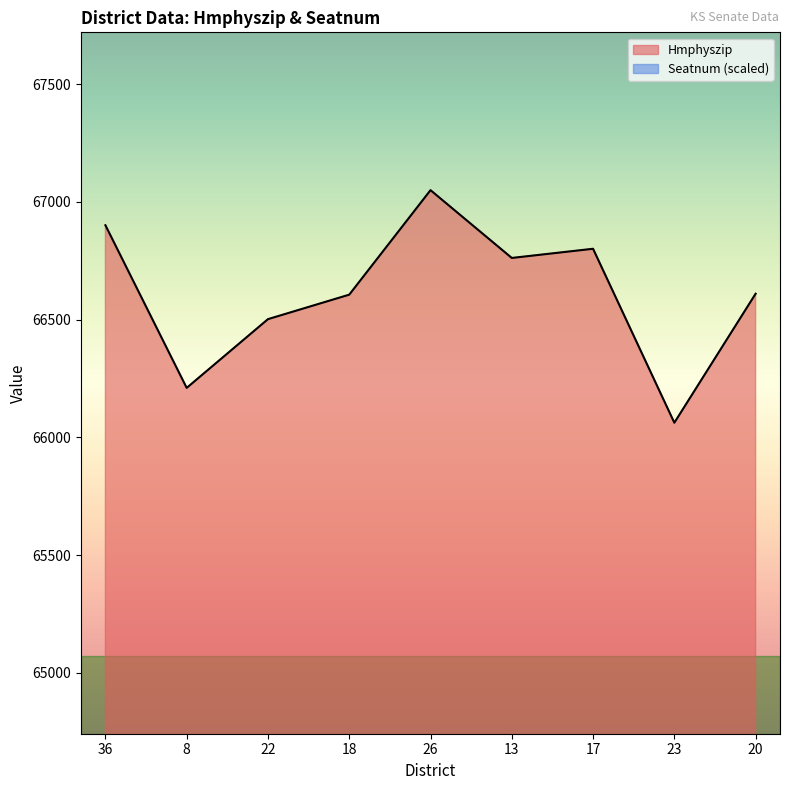

What is the average value of the Seatnum series?

2137.0